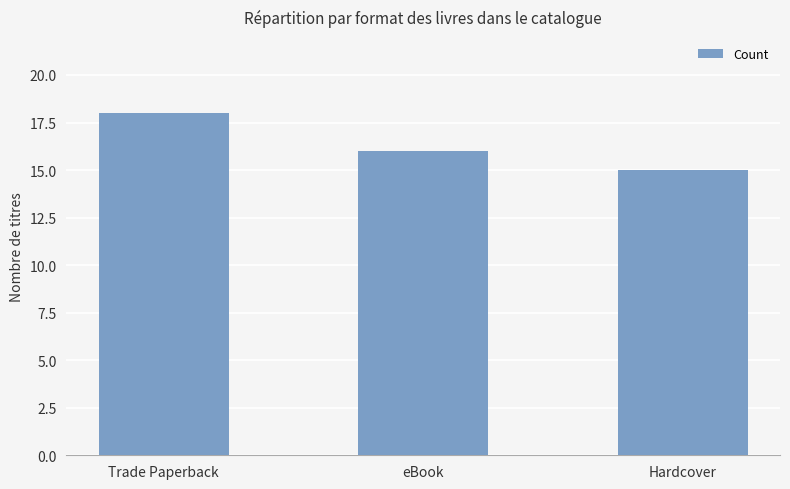

What is the difference between the values at eBook and Hardcover?

1